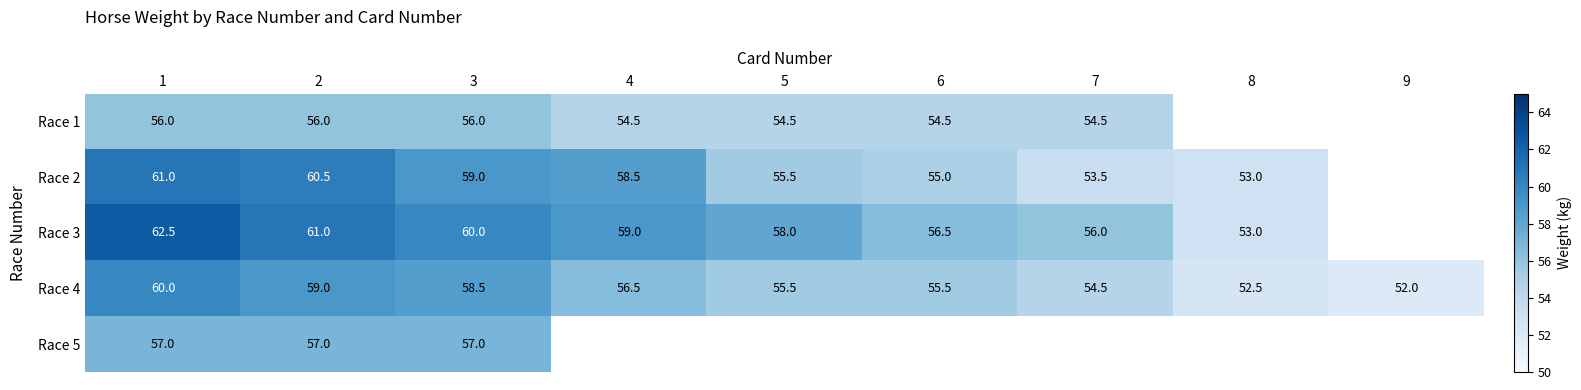

Rank the series at 1 from highest to lowest value.

Race 3, Race 2, Race 4, Race 5, Race 1